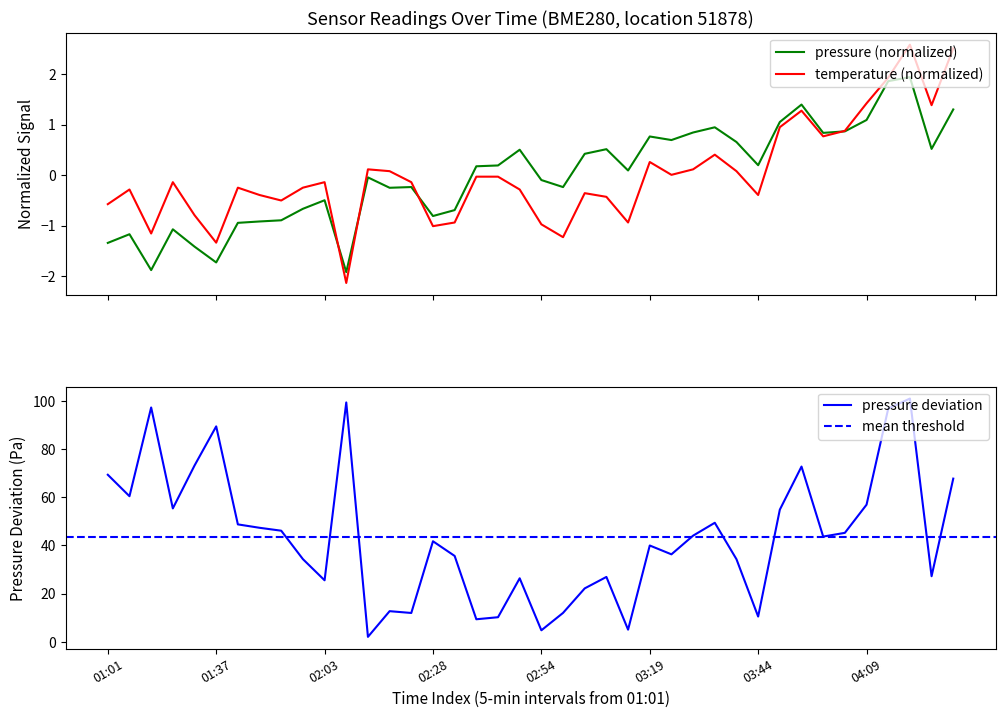

Is the value of pressure at 8 greater than the value of temperature at 37?

No